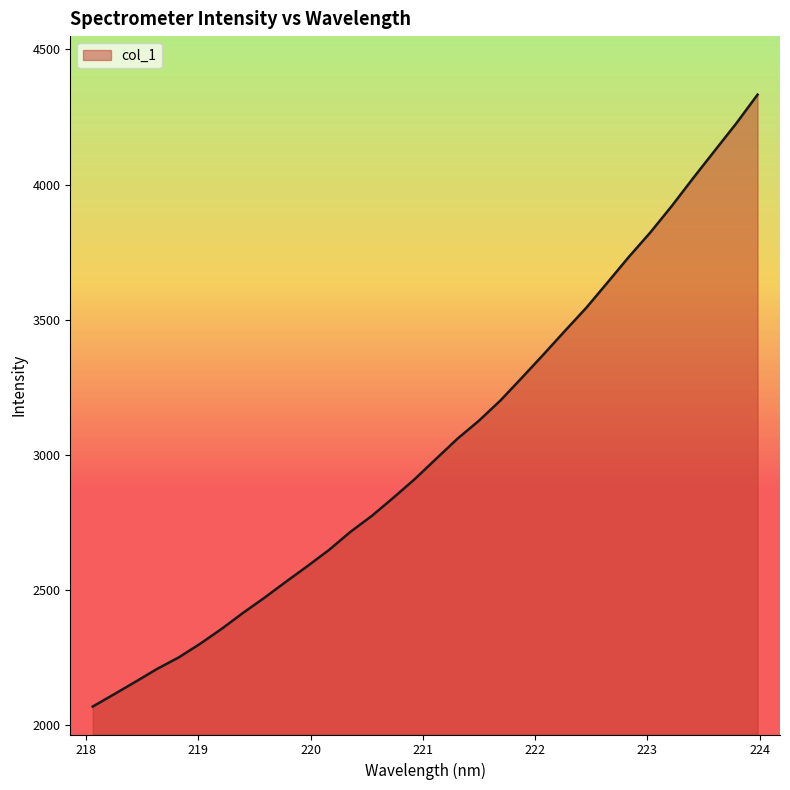

What is the smallest value displayed?

2069.1